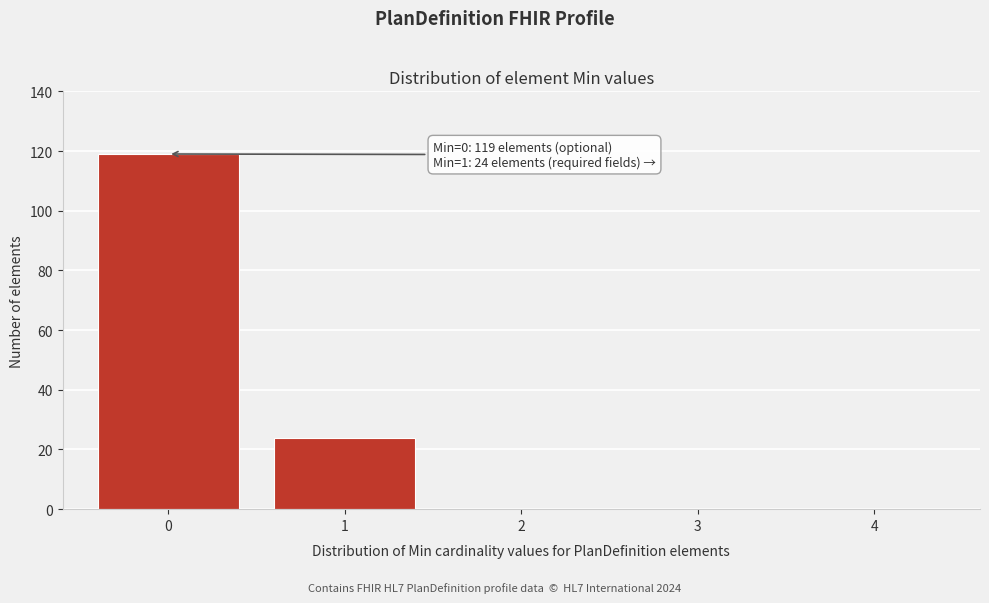

Reading right to left, transcribe all the data shown in this chart.

4=0	3=0	2=0	1=24	0=119